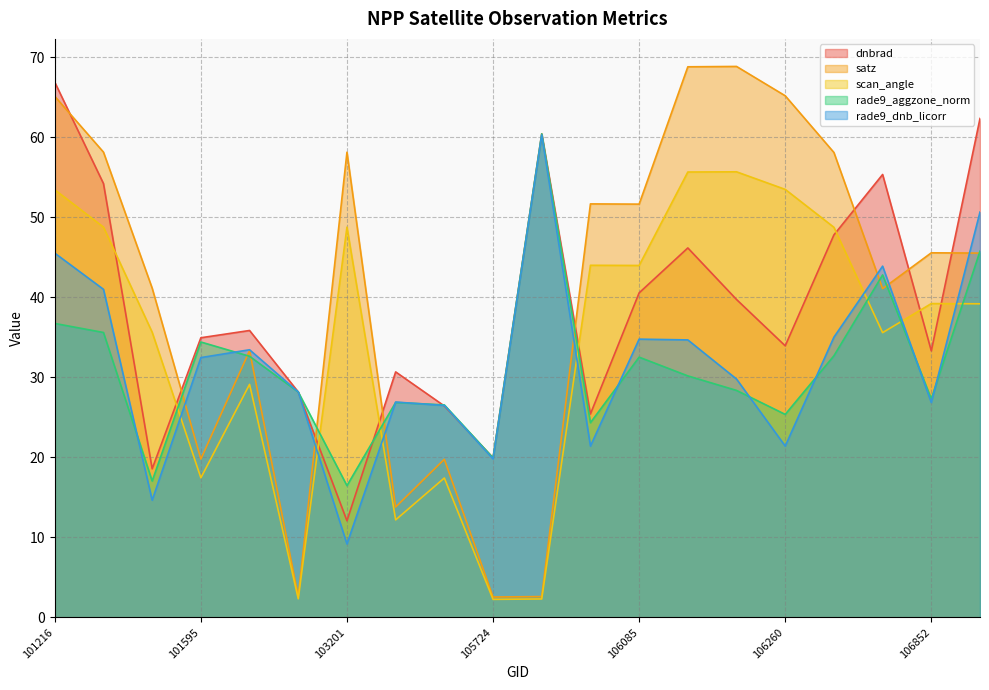

True or false: dnbrad has a value of 46.2 at 106098.

True